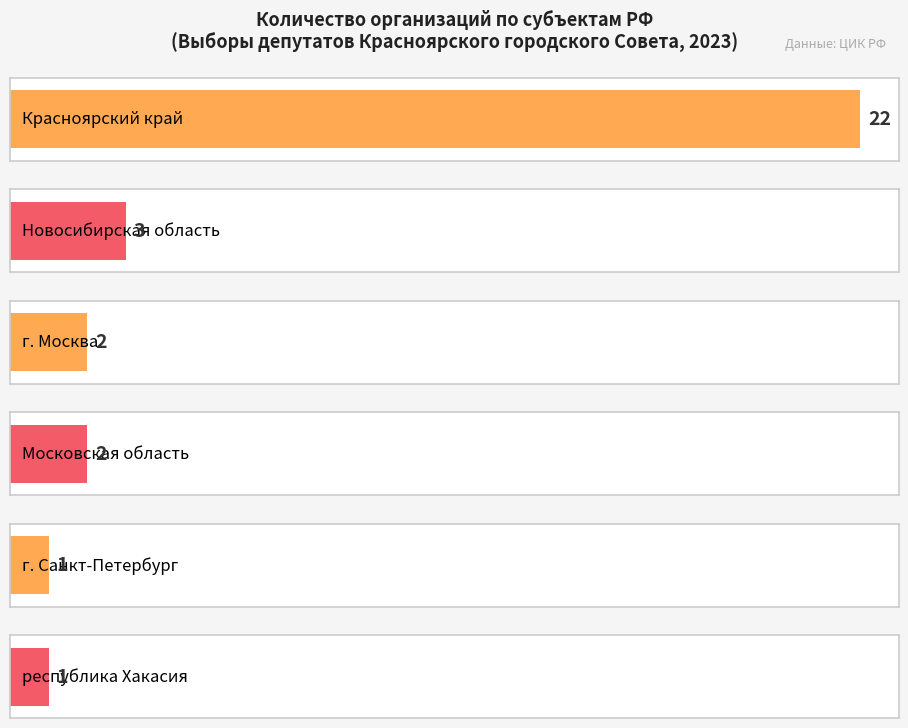

Are the bars horizontal?

Yes